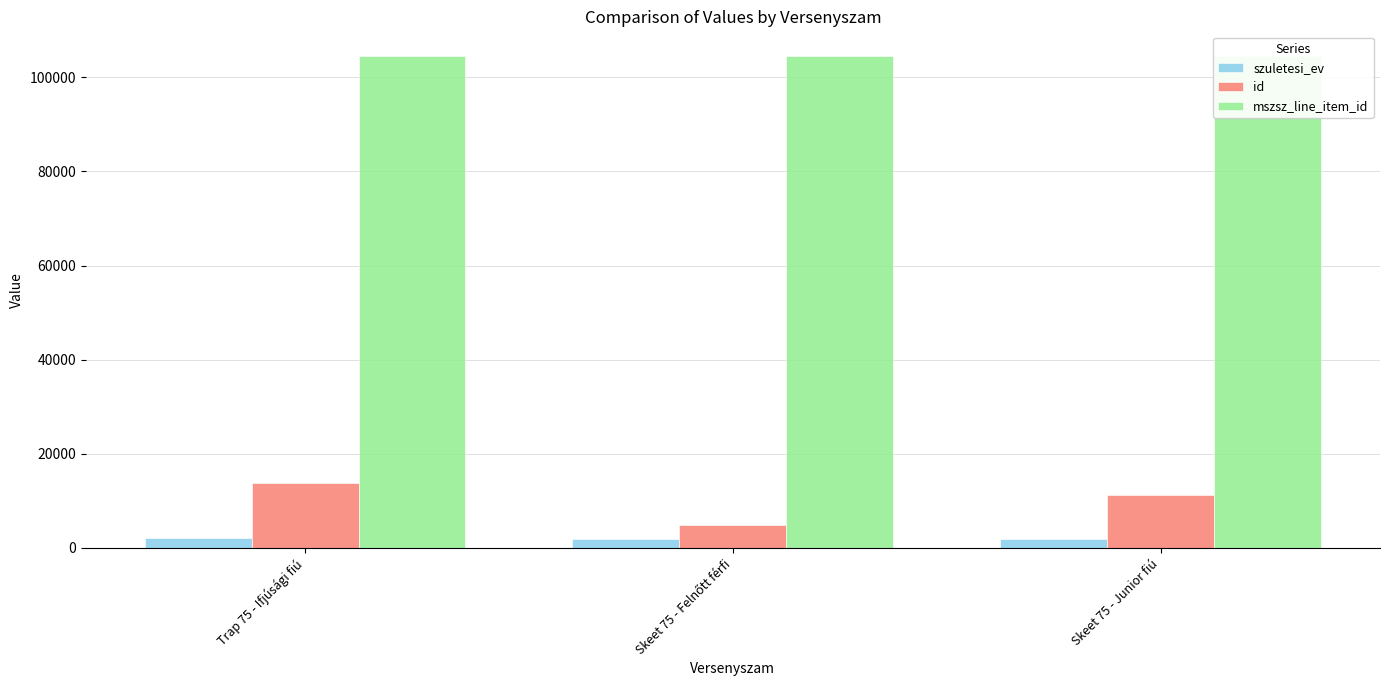

Where is mszsz_line_item_id nearest to the value 104558?

Skeet 75 - Felnőtt férfi